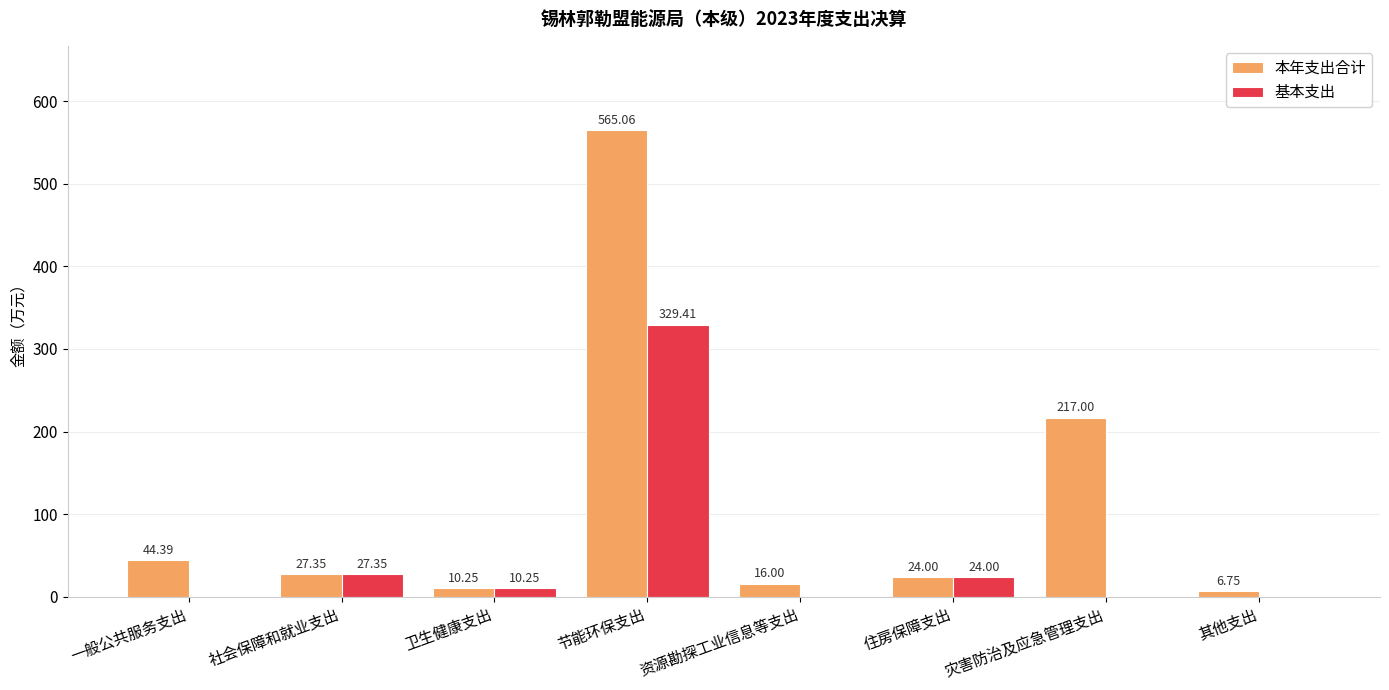

What is the sum of all 本年支出合计 values?

910.8